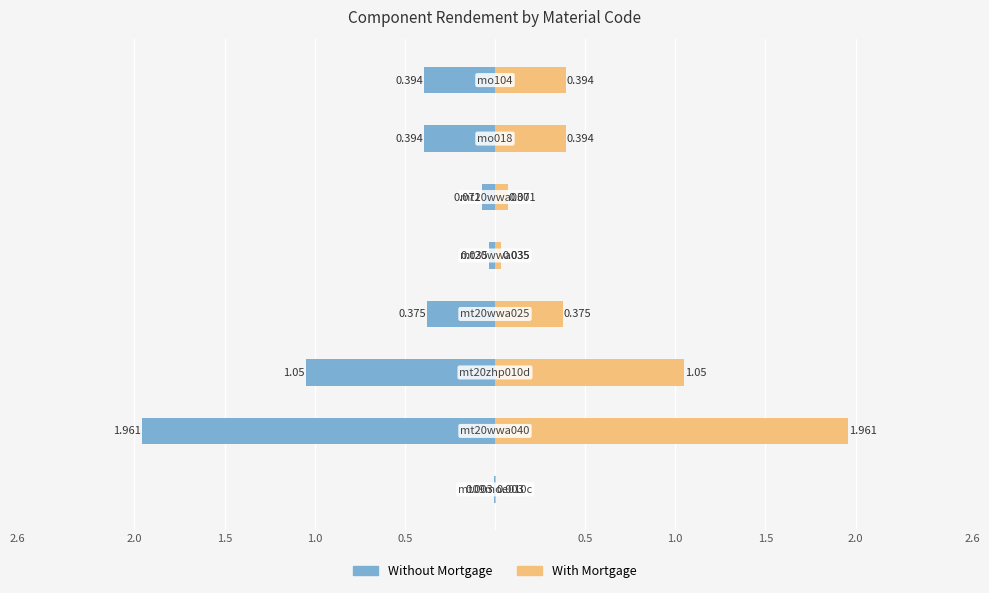

What is the difference between the second highest and second lowest values in the With Mortgage series?

1.0